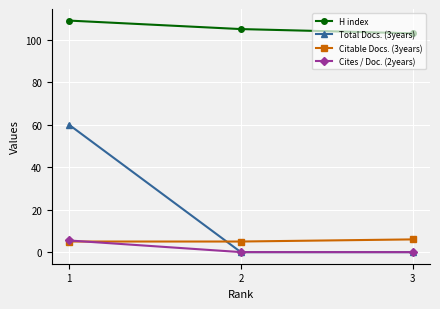

Which series has the largest total across all categories?

H index